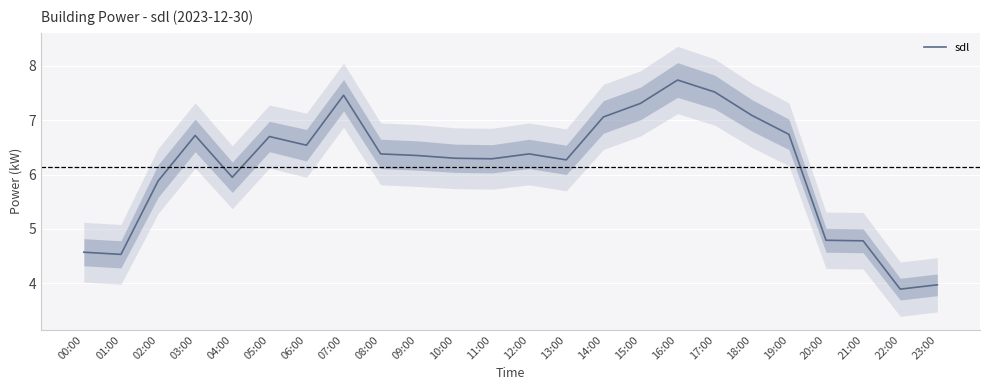

Reading left to right, what are all the values shown in this chart?

4.6	4.5	5.9	6.7	6.0	6.7	6.5	7.5	6.4	6.3	6.3	6.3	6.4	6.3	7.1	7.3	7.7	7.5	7.1	6.7	4.8	4.8	3.9	4.0